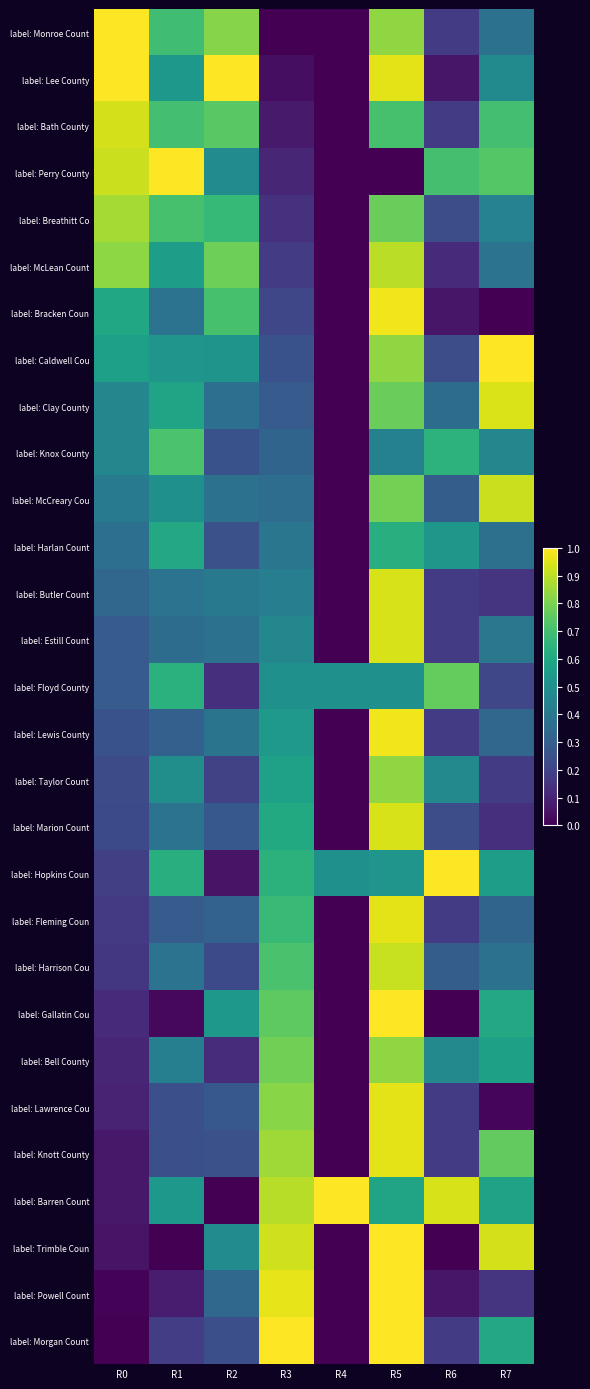

At which category is the sum across all series the highest?

R5